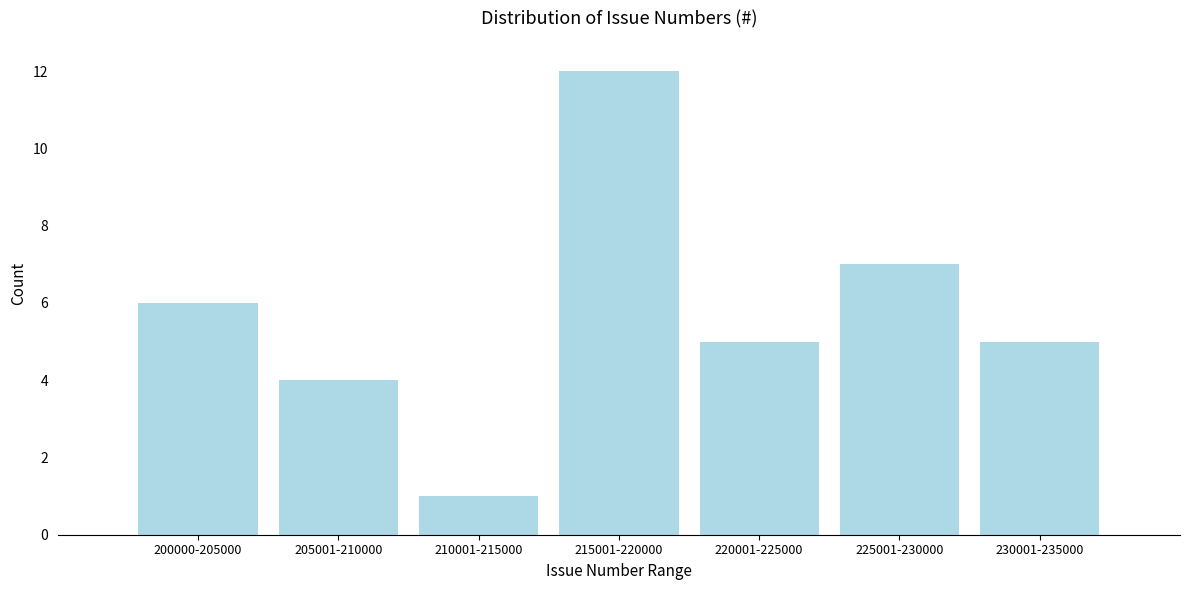

Reading left to right, extract all data points from this chart.

6	4	1	12	5	7	5